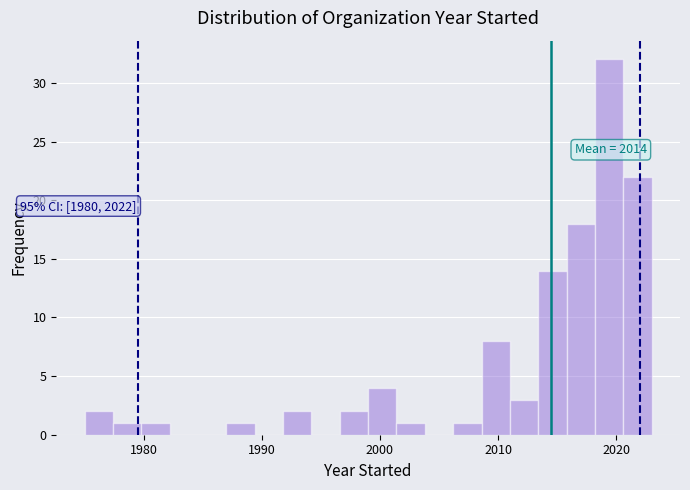

Read against the x-axis, roughly where is the centre of the tallest bar?

2019